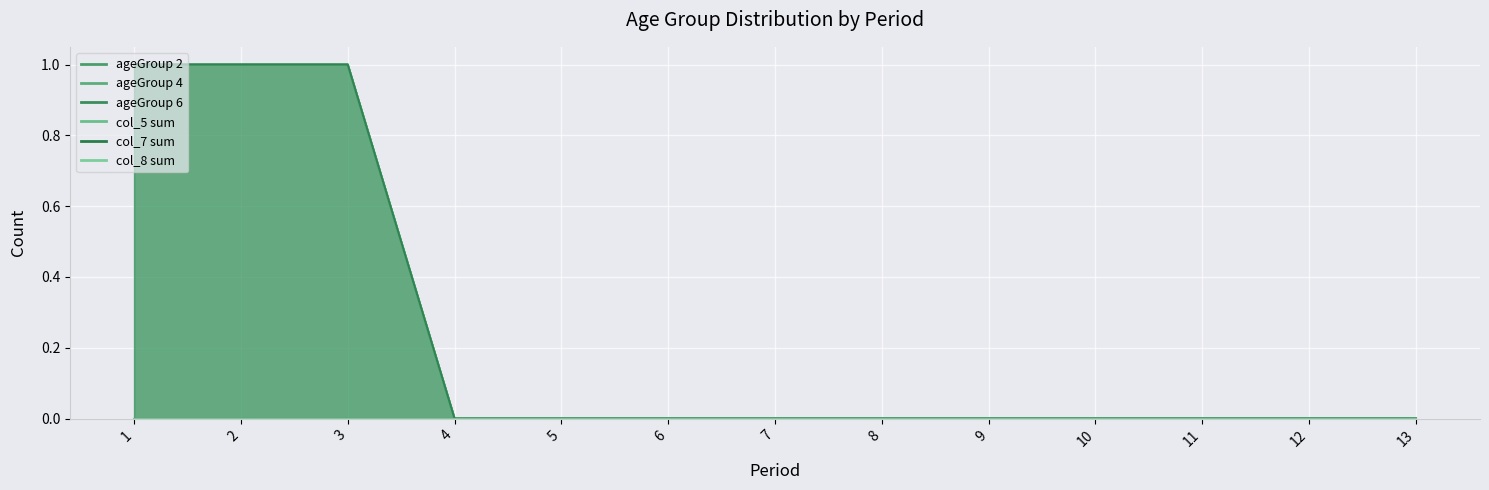

What is the total value across all series at 3?

4